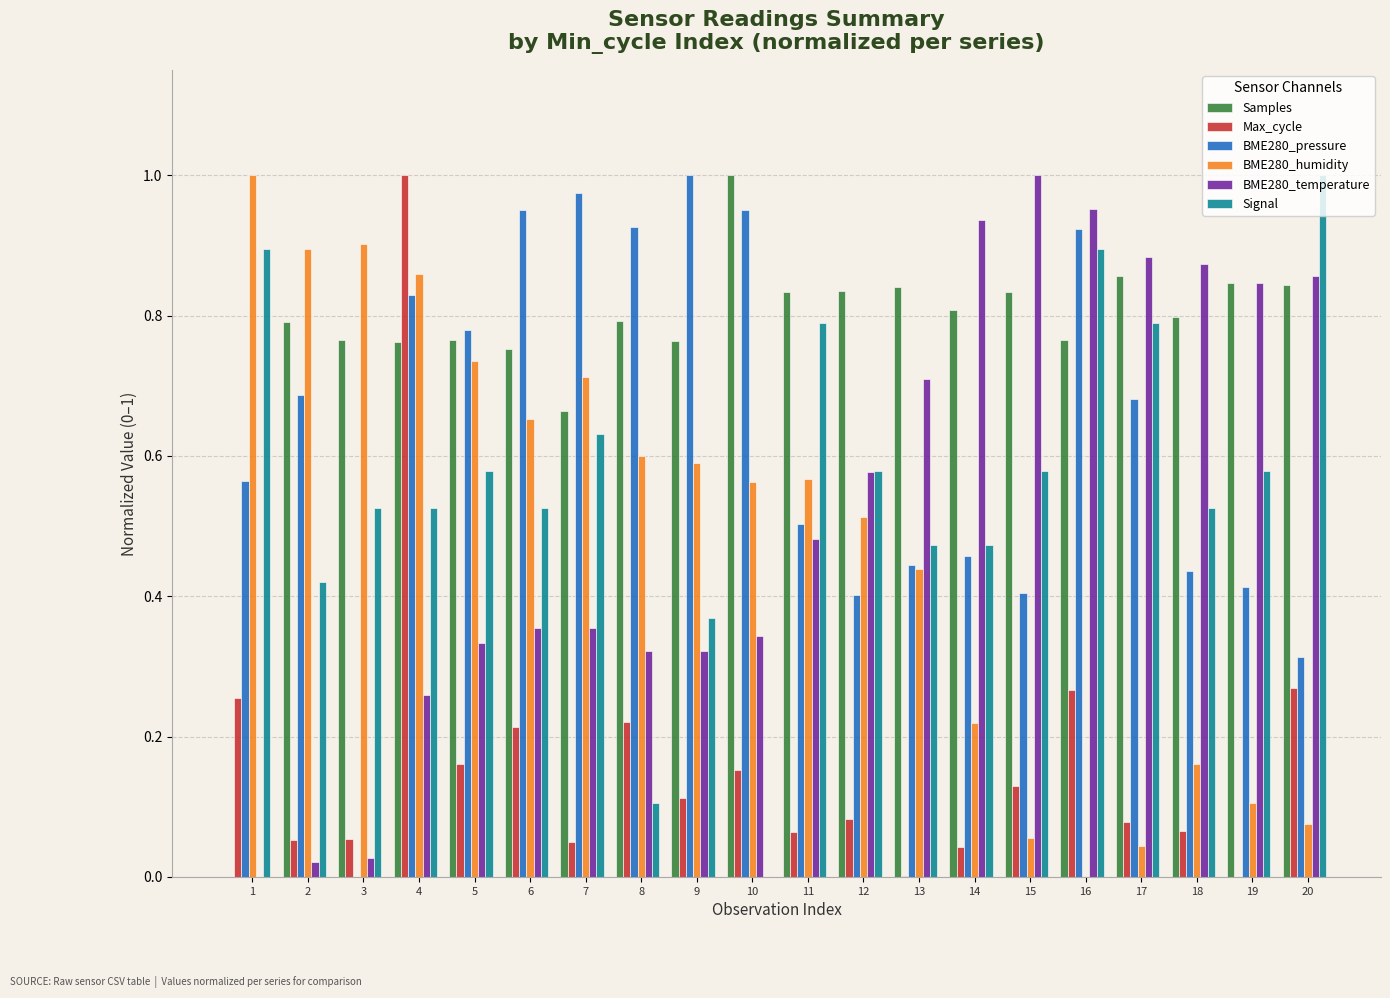

What is the sum of the Signal values at 1 and 11?

1.7